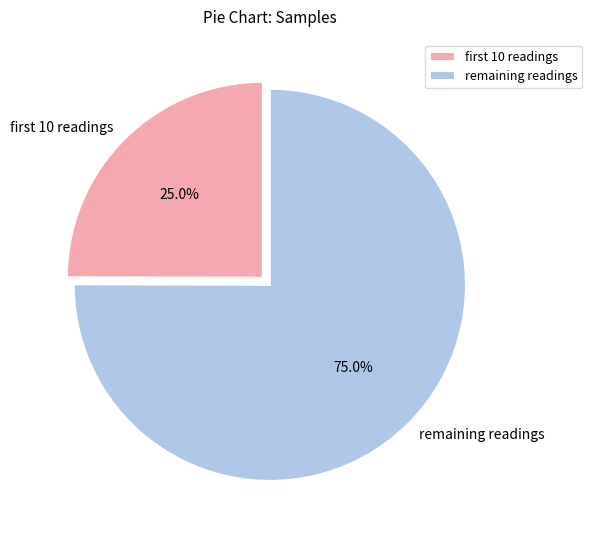

Does any single category account for the majority?

Yes